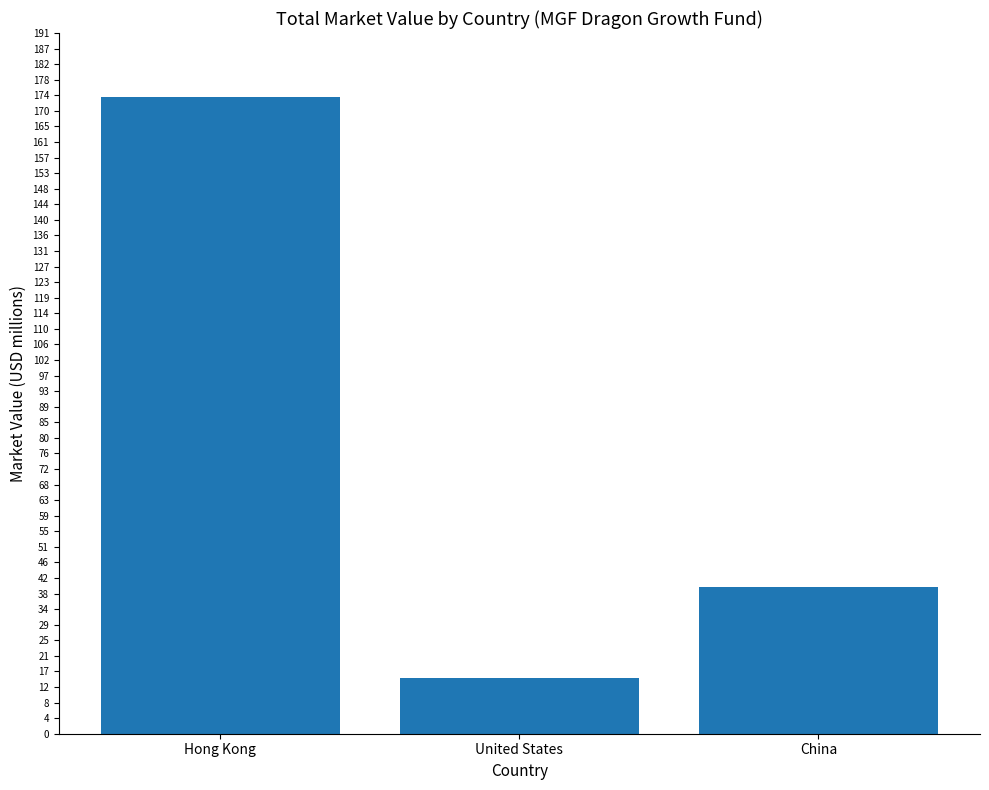

Does the chart contain any negative values?

No